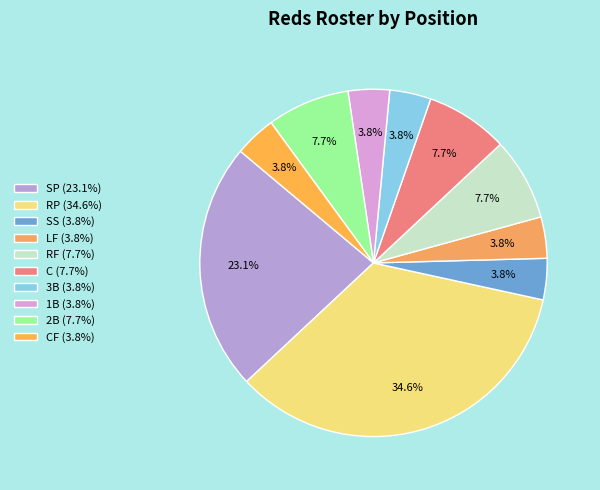

To the nearest percent, what is the difference between the largest and smallest slice percentages?

31%